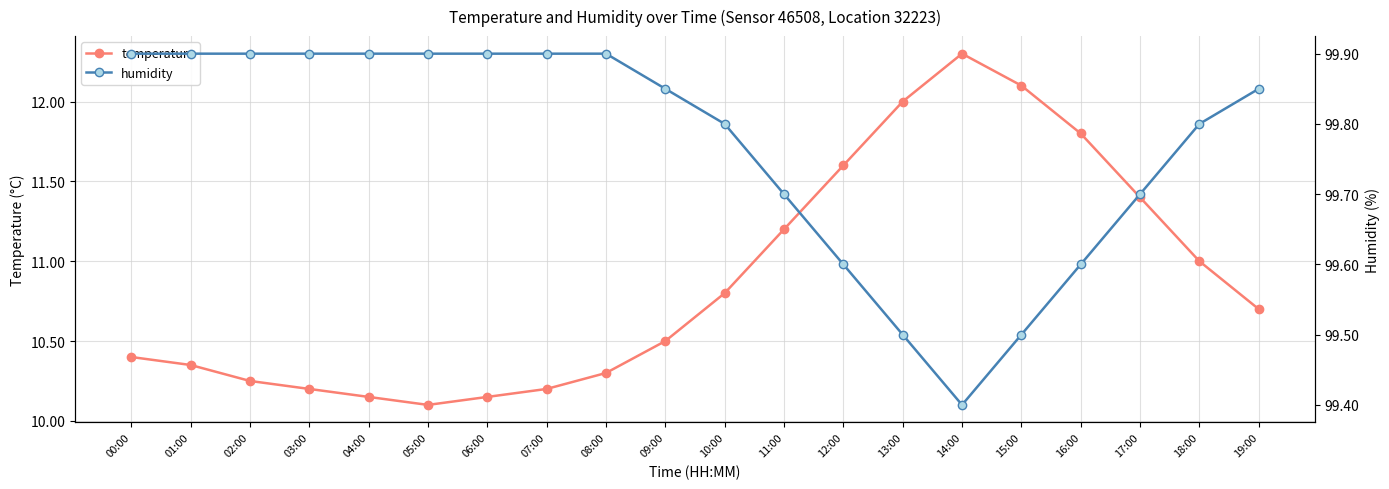

What is the difference between the maximum and minimum values in the temperature series?

2.2